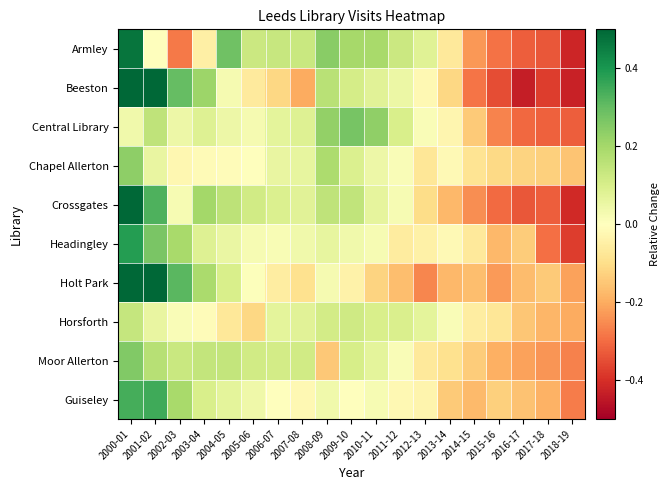

Between 2008-09 and 2018-19, which series saw the biggest shift?

Armley